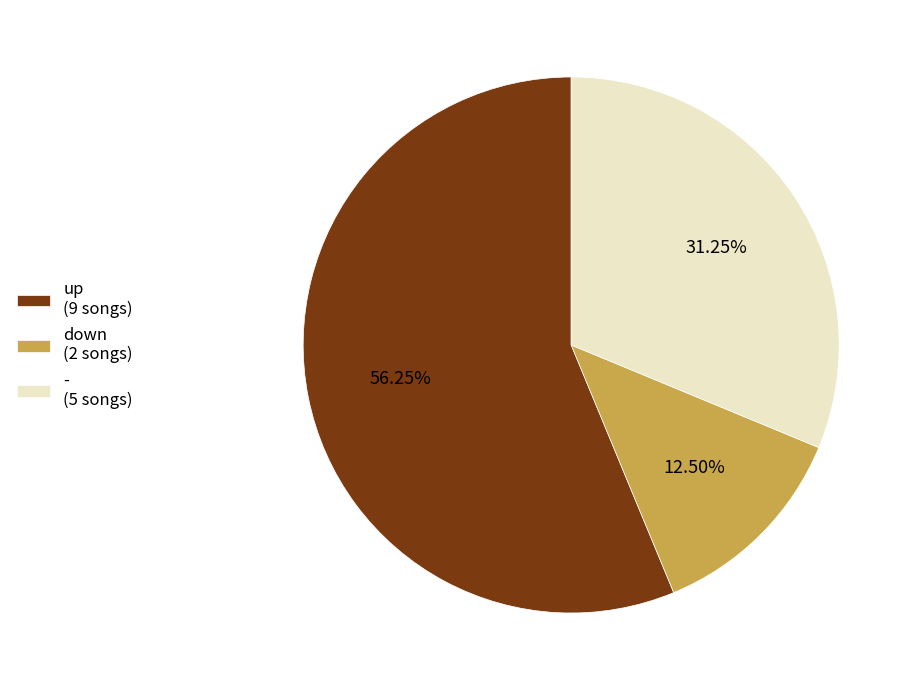

Does up represent more than half of the total?

Yes